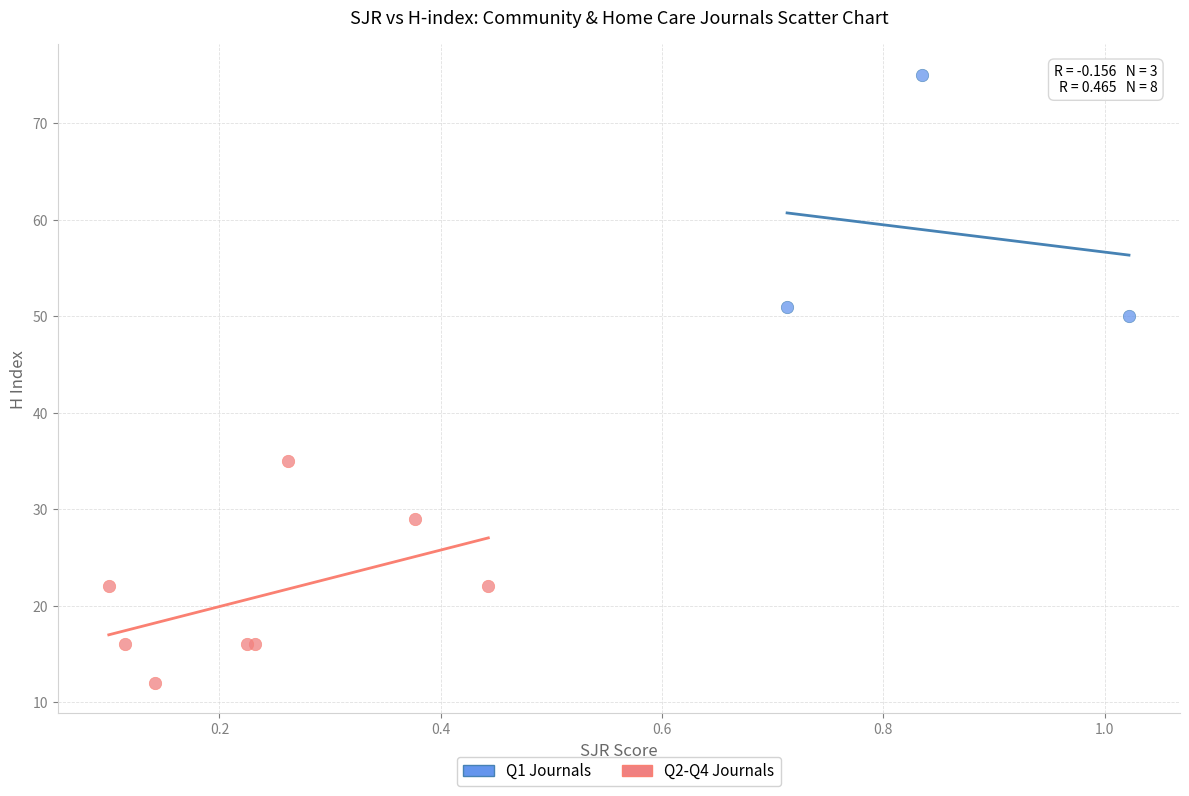

Which series has the largest Y range (max minus min)?

Q1 Journals